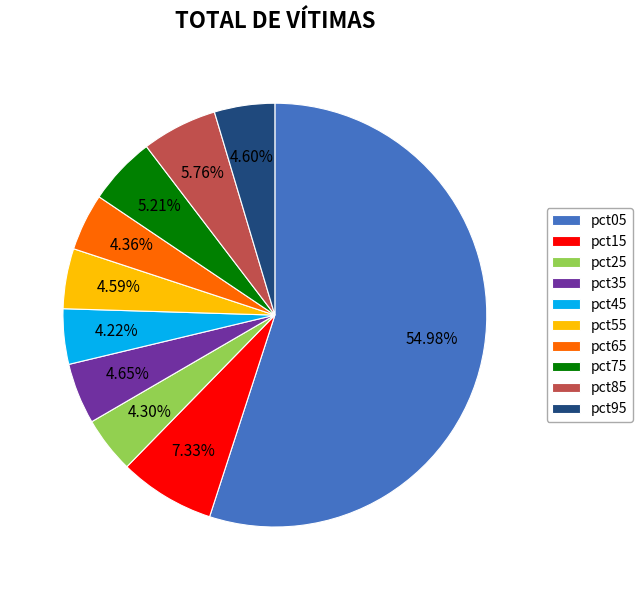

Combined, do pct65 and pct55 account for over 50%?

No